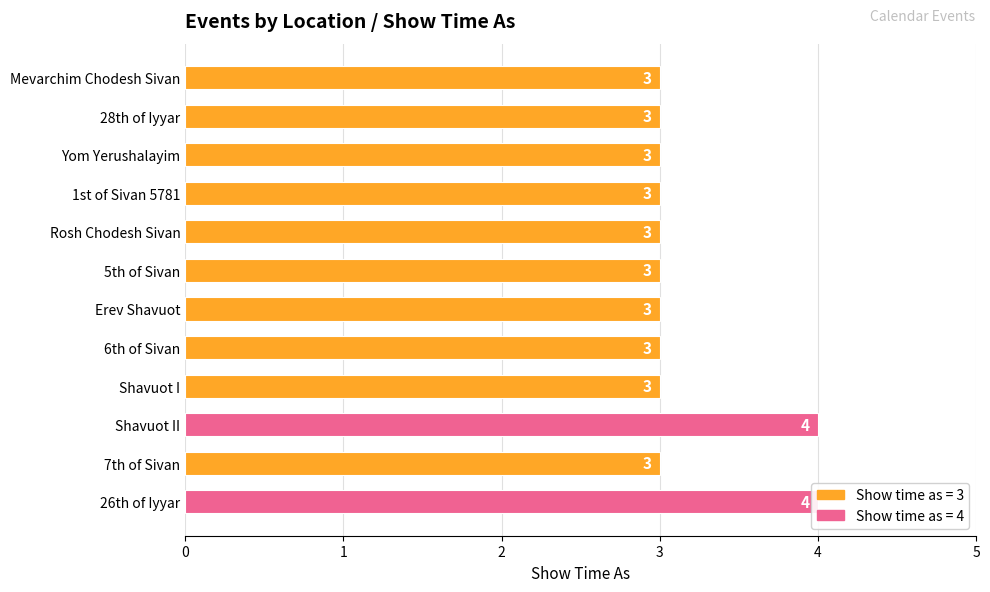

The value at 1st of Sivan 5781 is 5. True or false?

False